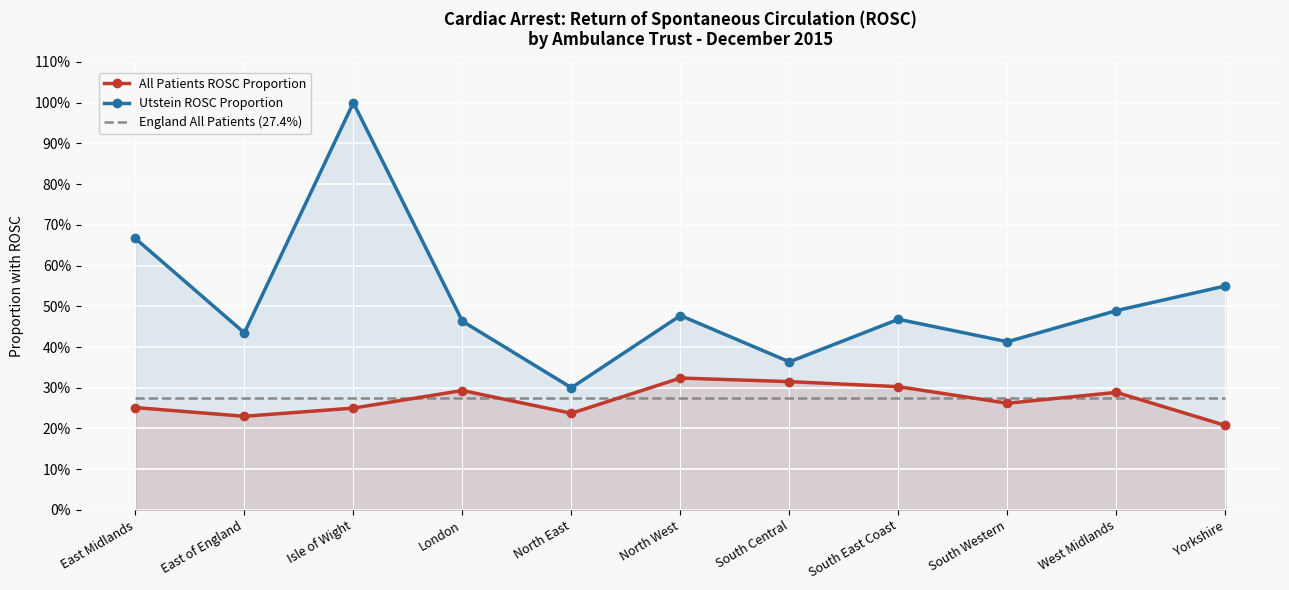

What is the difference between the maximum and minimum values in the All Patients ROSC Proportion series?

0.1